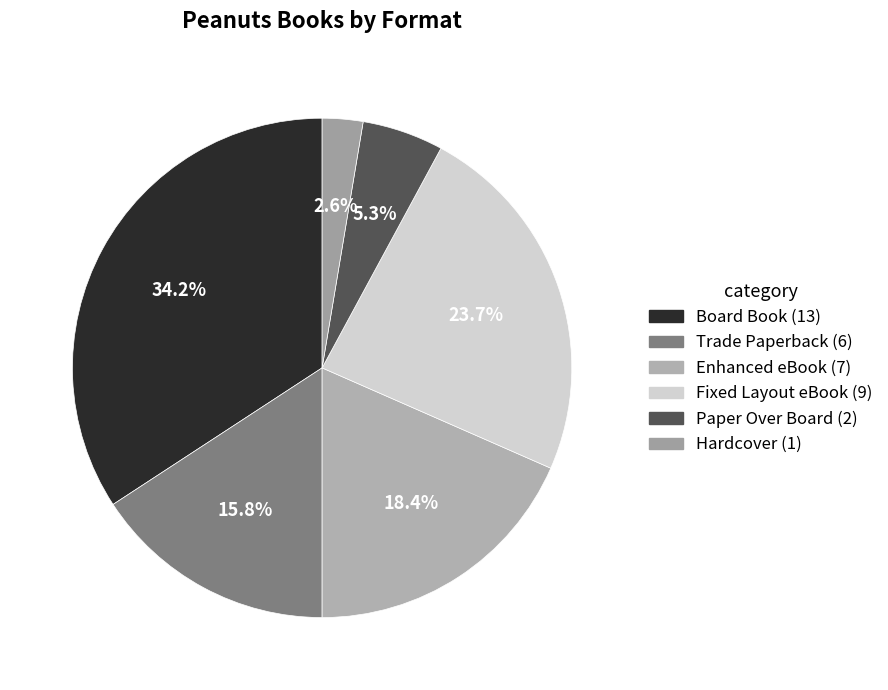

Is there a majority slice in this chart?

No